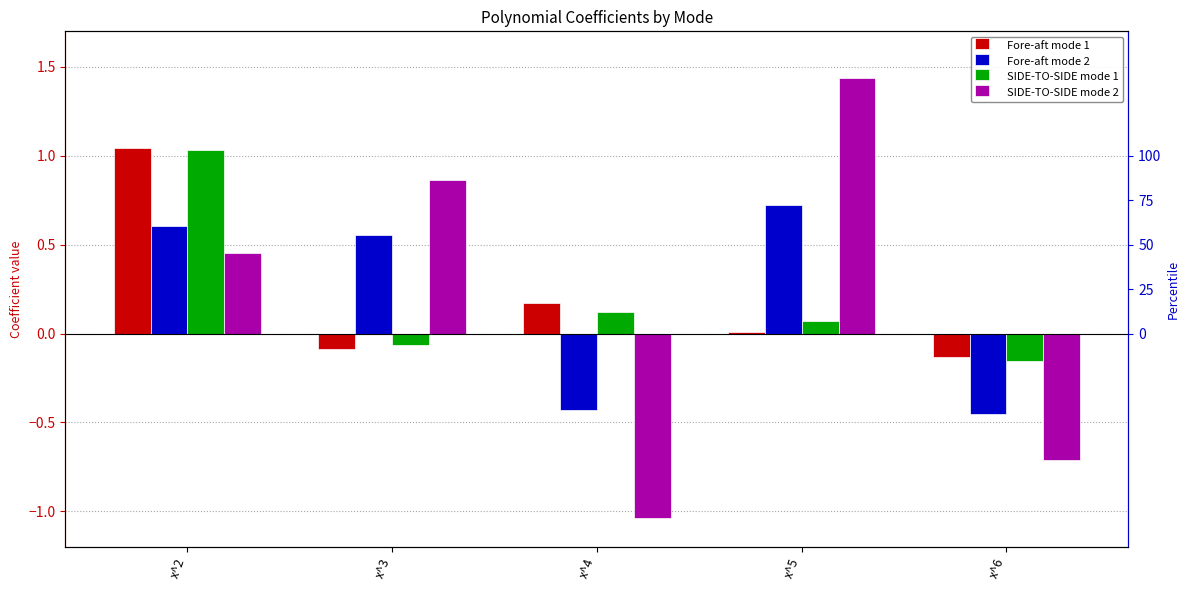

At which category is the sum across all series the highest?

x^2